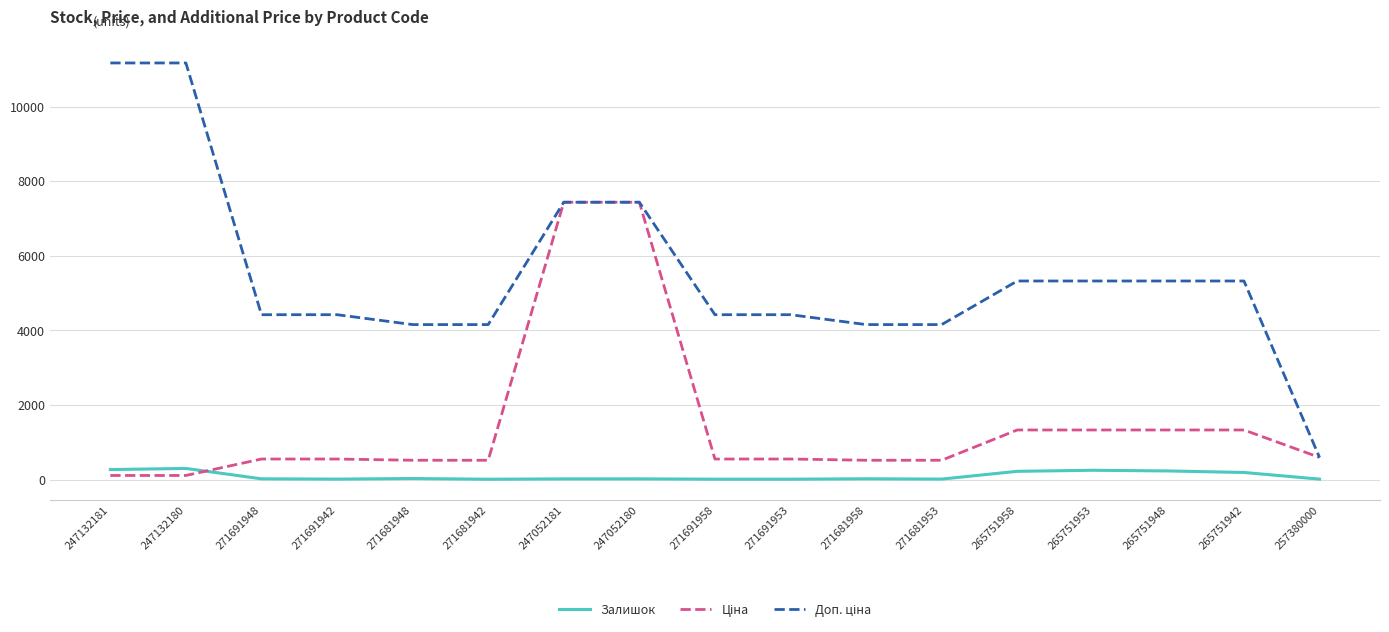

The Залишок series shows 270.0 at 247132181. True or false?

True